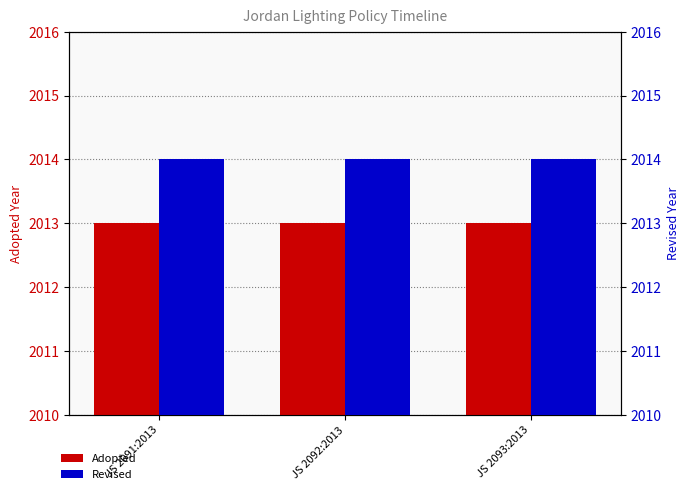

At how many categories does at least one series exceed 2013?

3